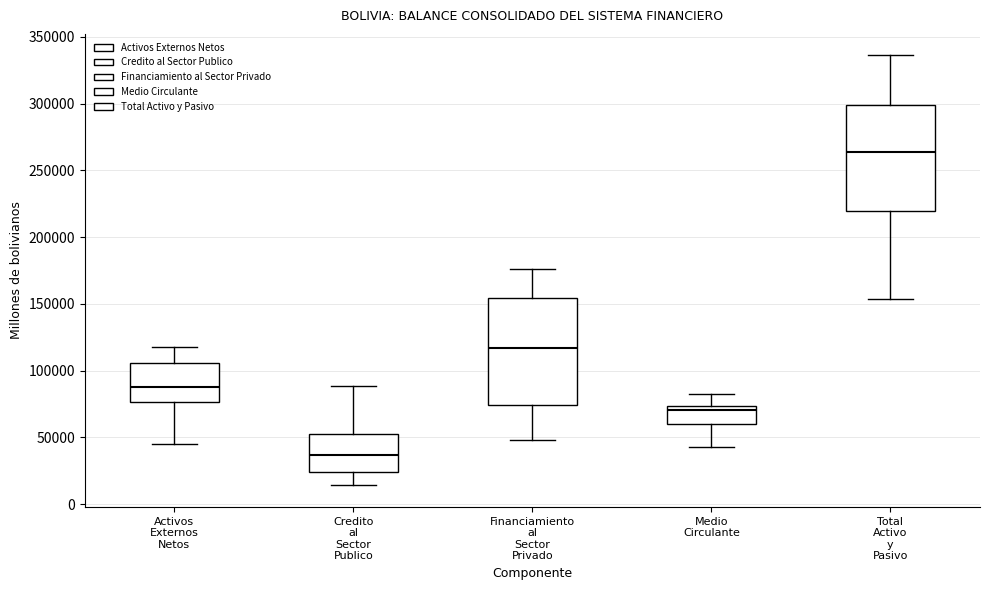

Where is the upper edge of the box for Credito al Sector Publico on the y-axis? The values are not printed on the chart, so give them approximately, as read against the axis.

55000